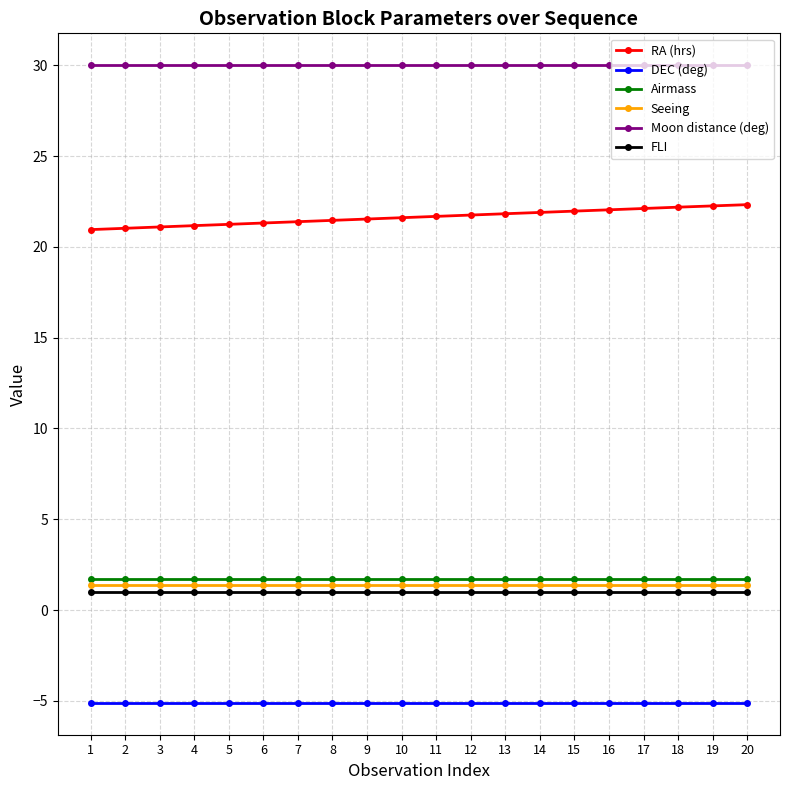

At how many categories does at least one series exceed 14?

20